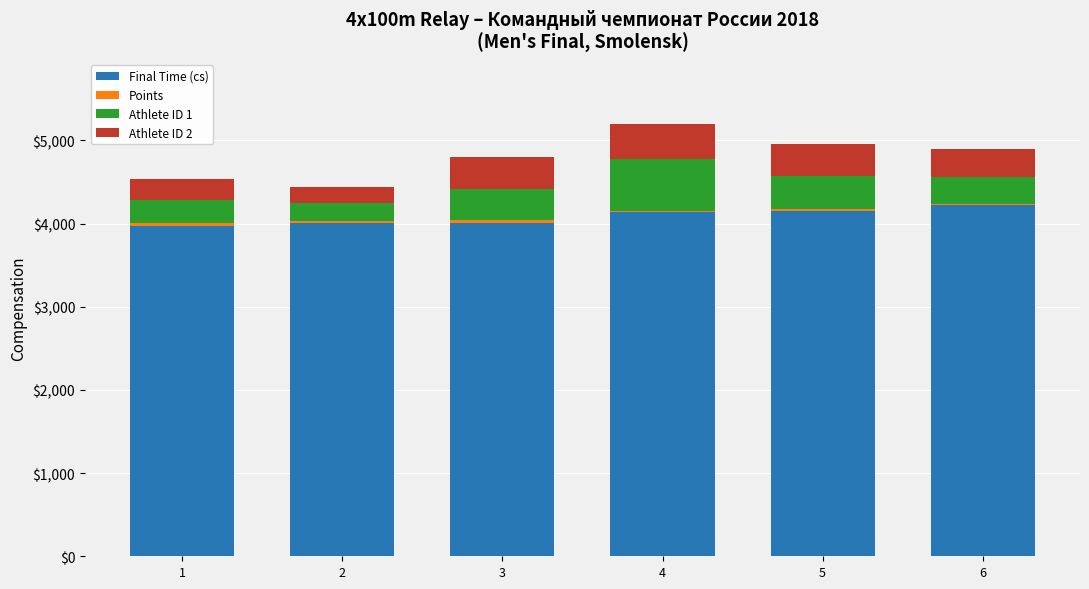

What is the sum of all Final Time (cs) values?

24501